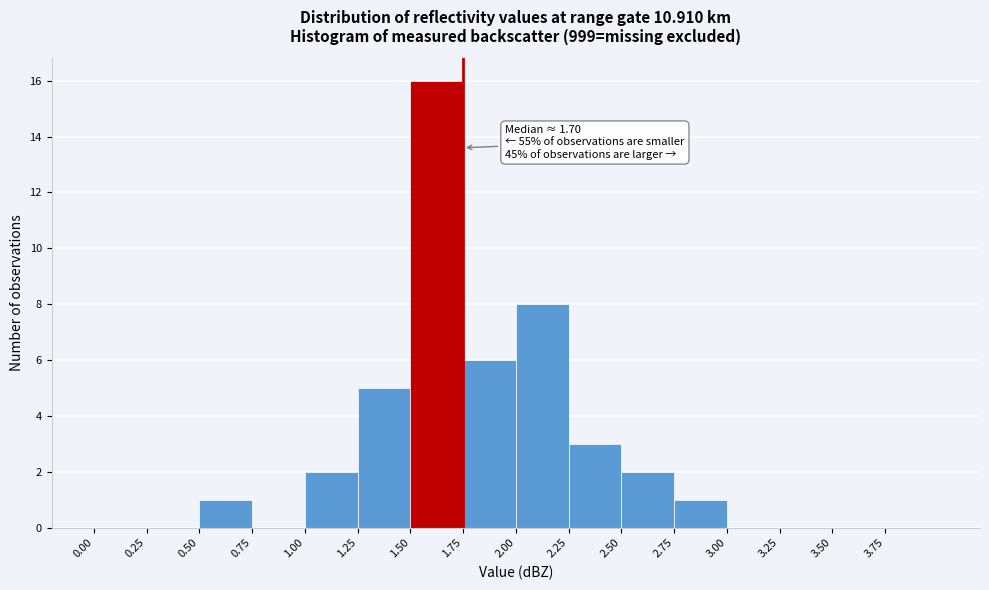

Which range on the x-axis has the tallest bar?

1.50 to 1.75